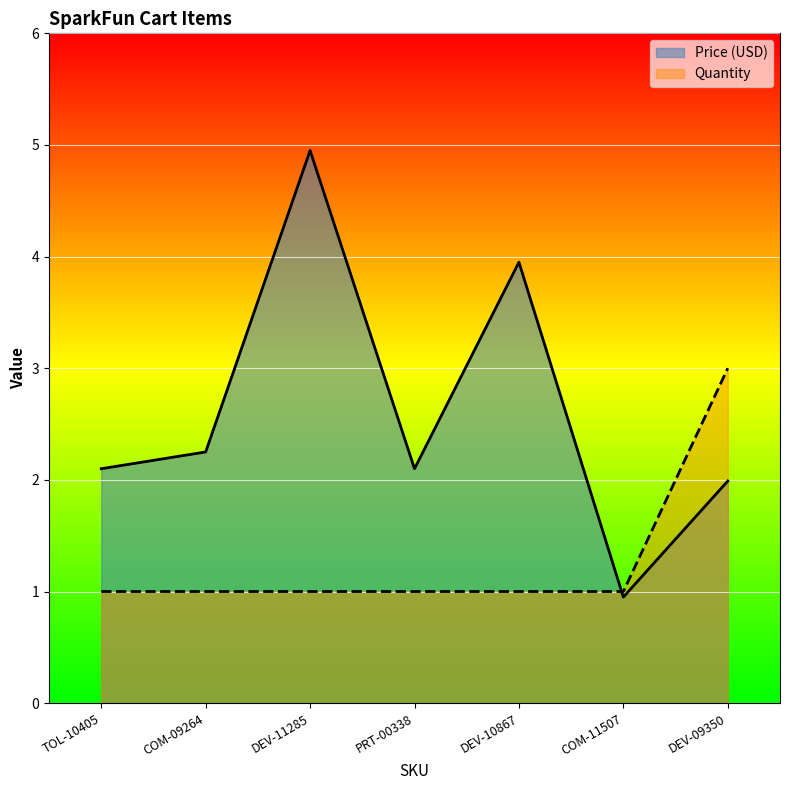

Is the value of Quantity at DEV-09350 greater than the value of Price (USD) at DEV-11285?

No